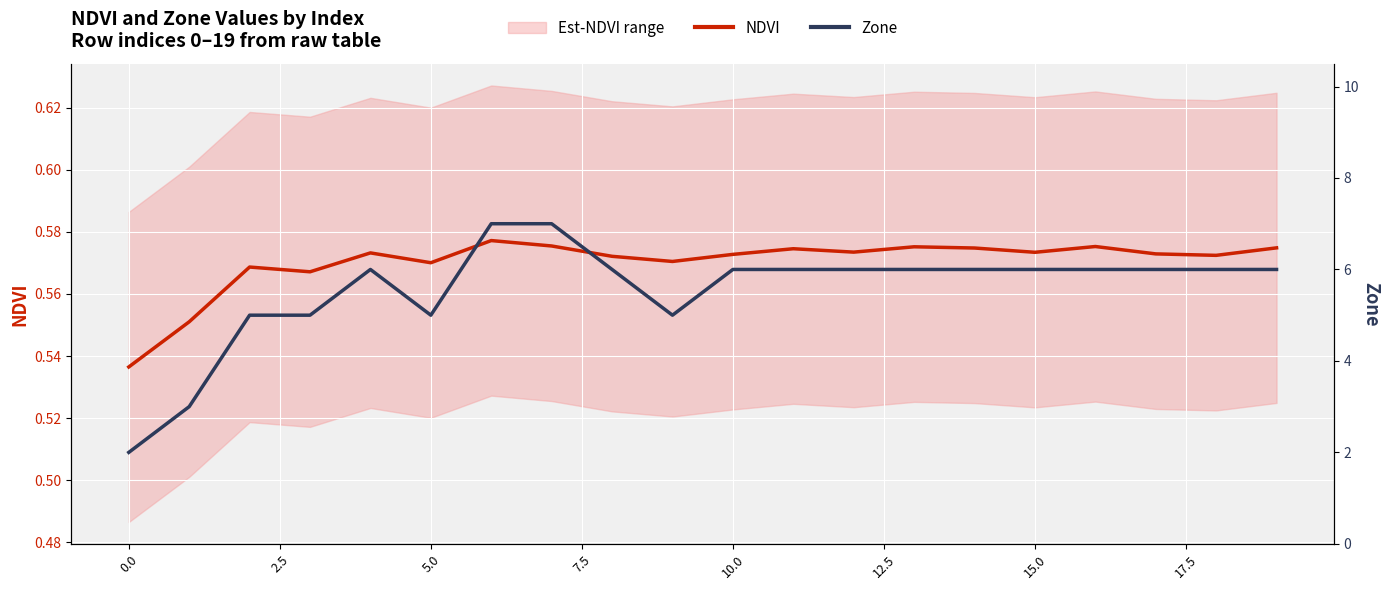

What is the label of the 4th point from the right?

16